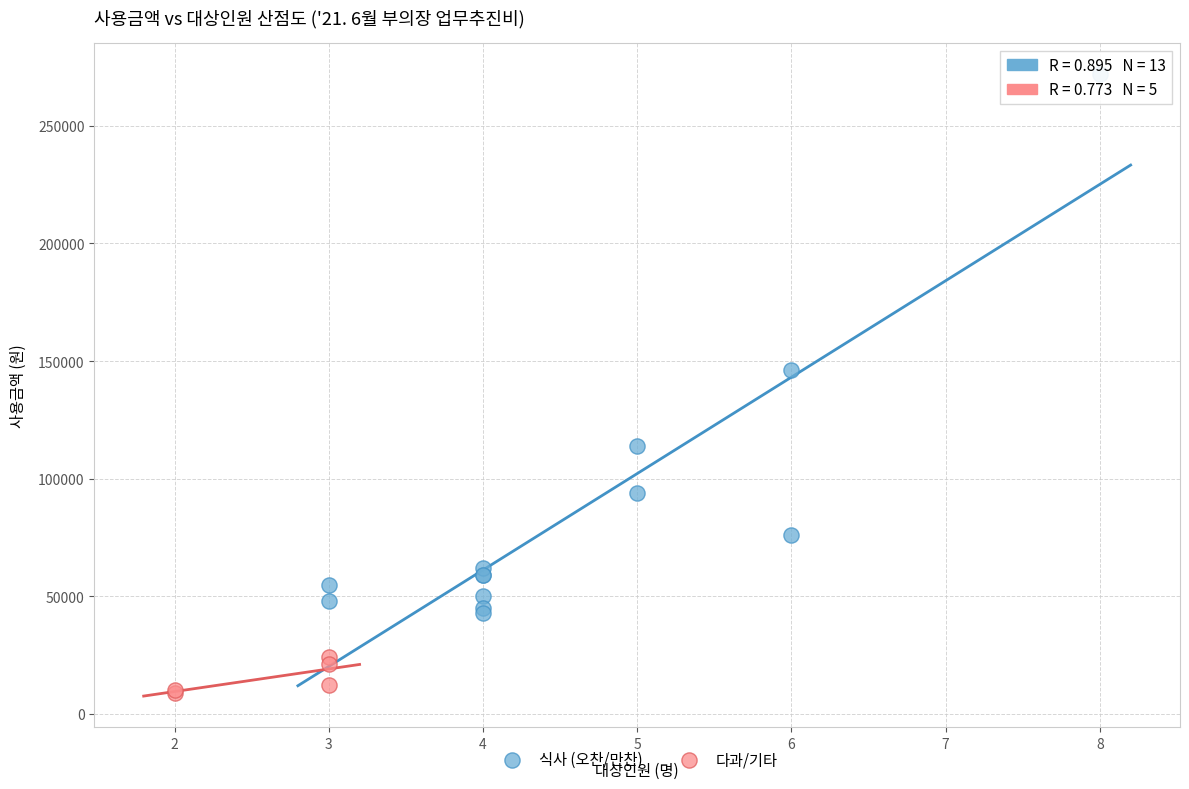

Which series reaches the minimum Y coordinate?

다과/기타